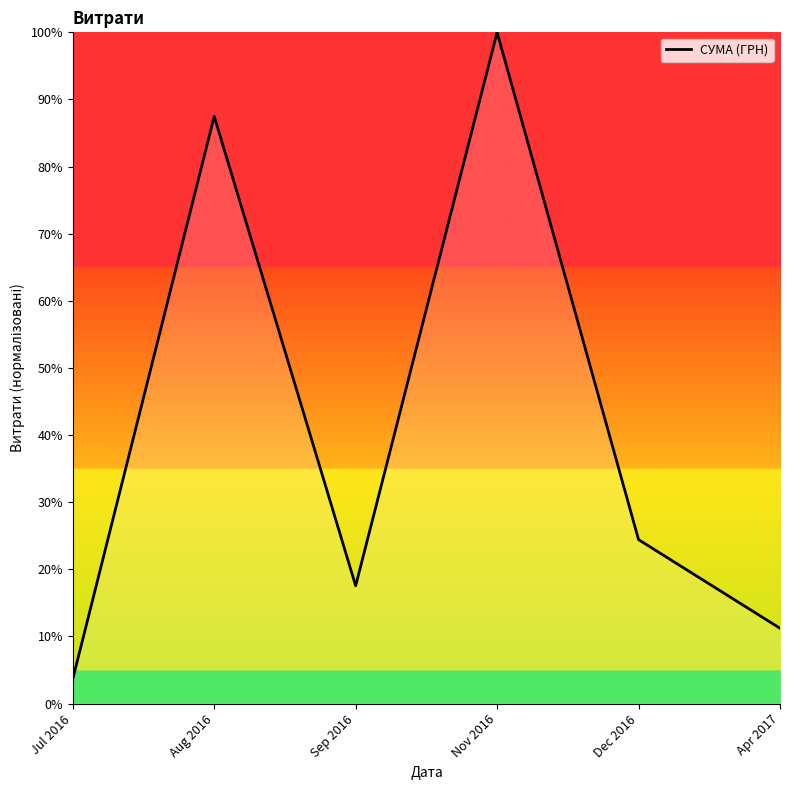

What is the sum of the values at Apr 2017 and Nov 2016?

111.2